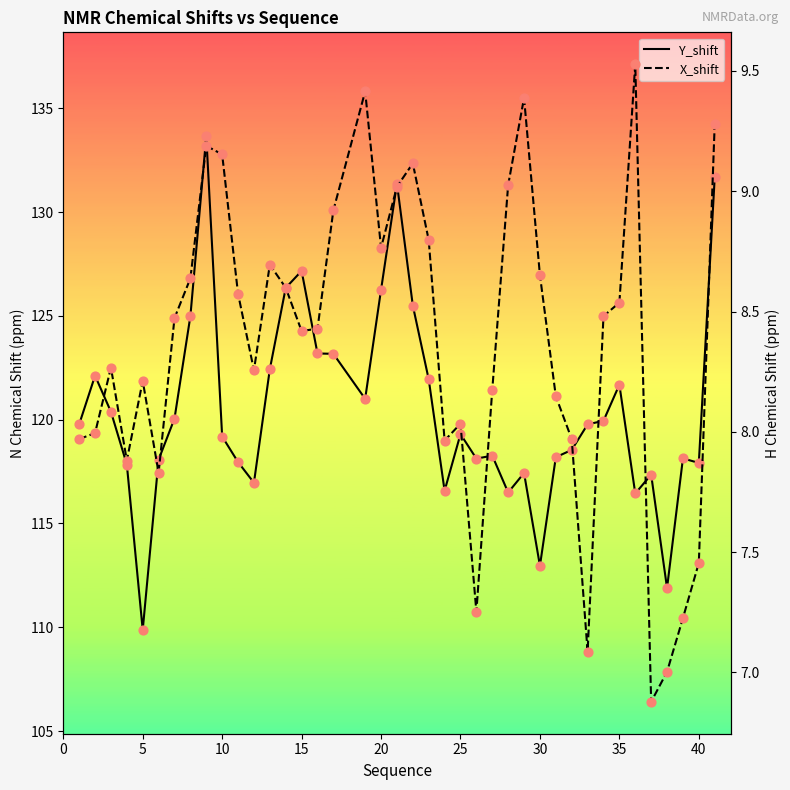

Which series has the largest Y range (max minus min)?

Y_shift